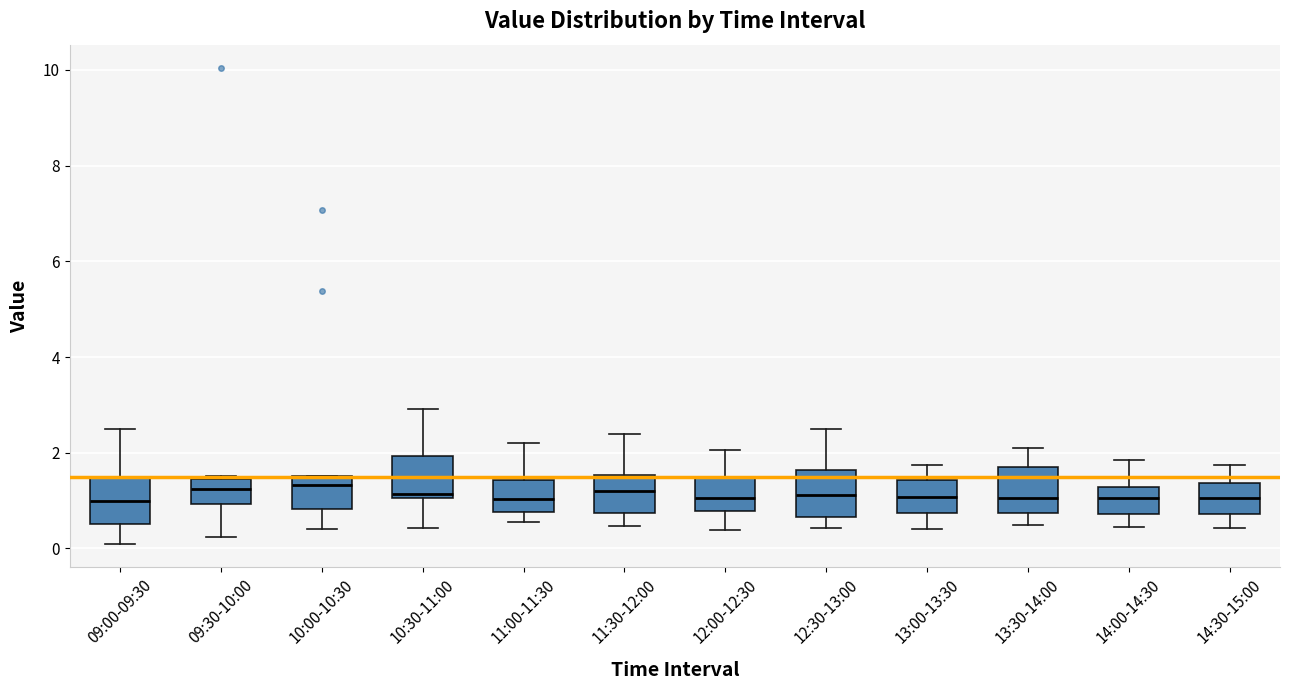

Where does the median line of the box for 11:30-12:00 sit on the y-axis? The values are not printed on the chart, so give them approximately, as read against the axis.

1.2